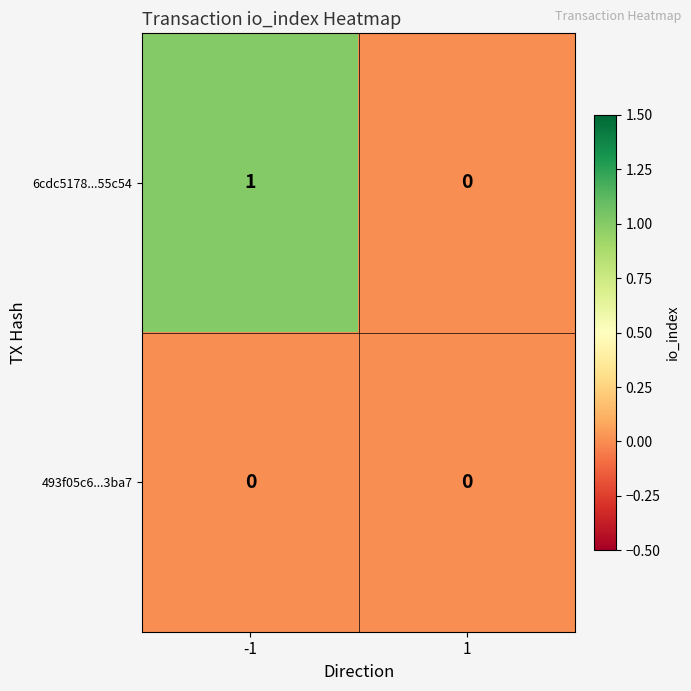

The 493f05c6...3ba7 series shows 0 at -1. True or false?

True